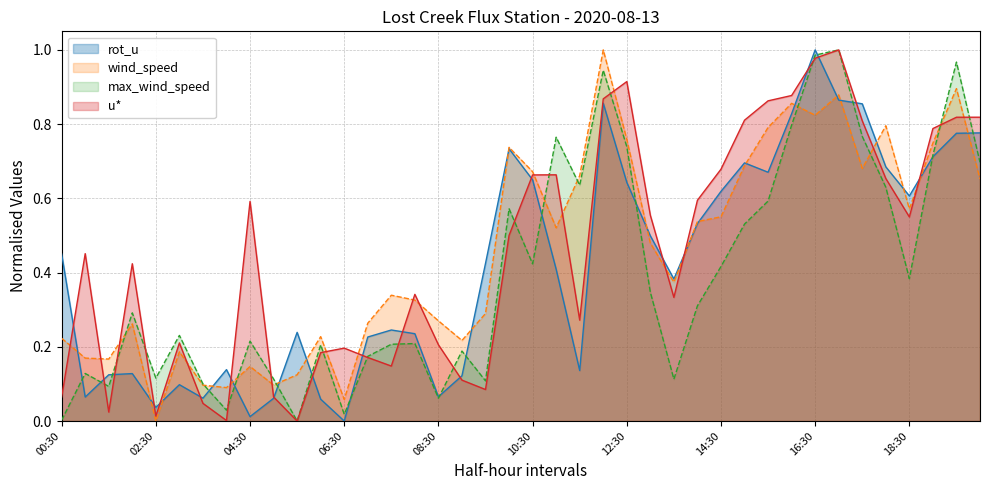

What is the average value of the rot_u series?

0.4